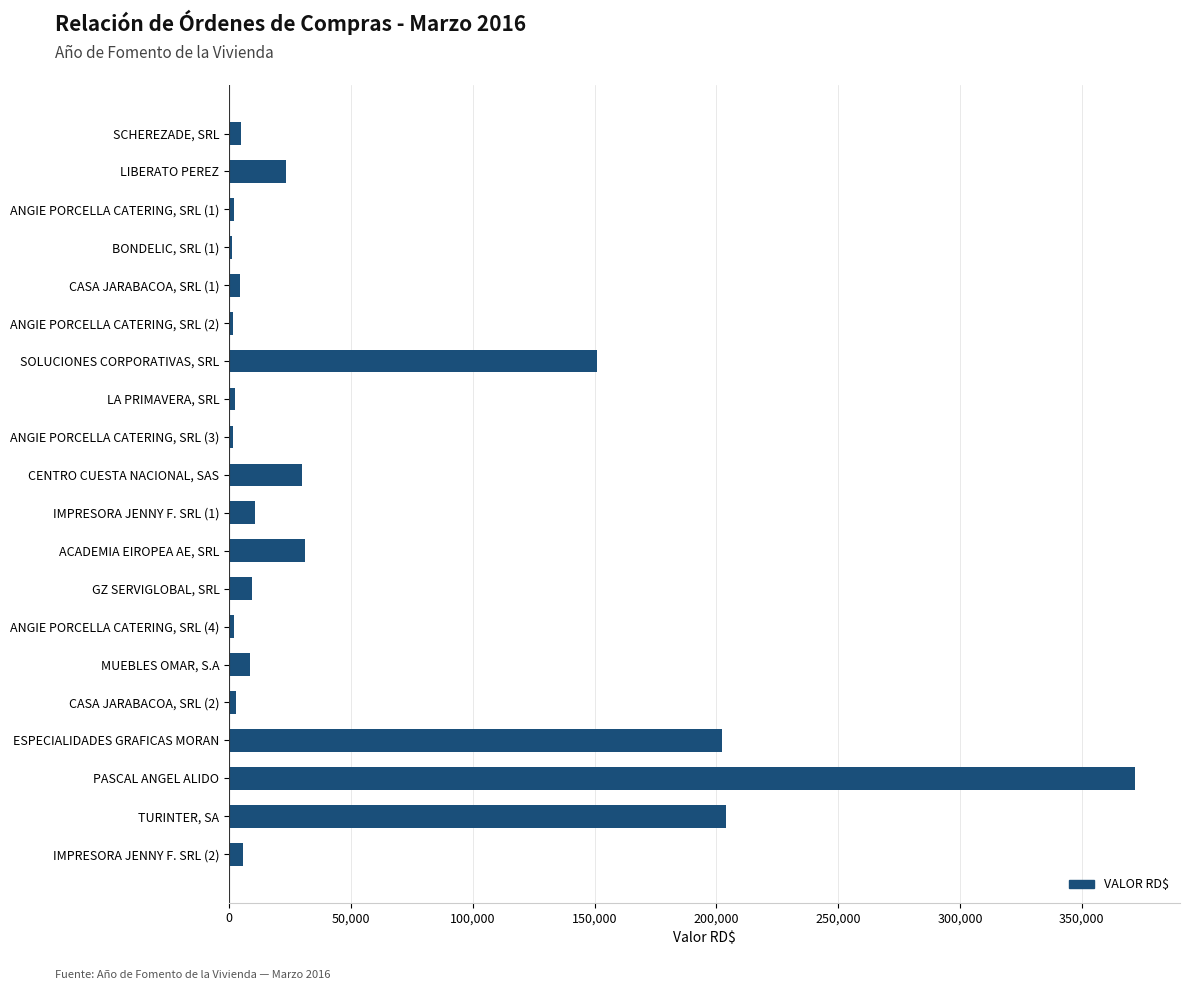

The value at ESPECIALIDADES GRAFICAS MORAN is 111685.0. True or false?

False